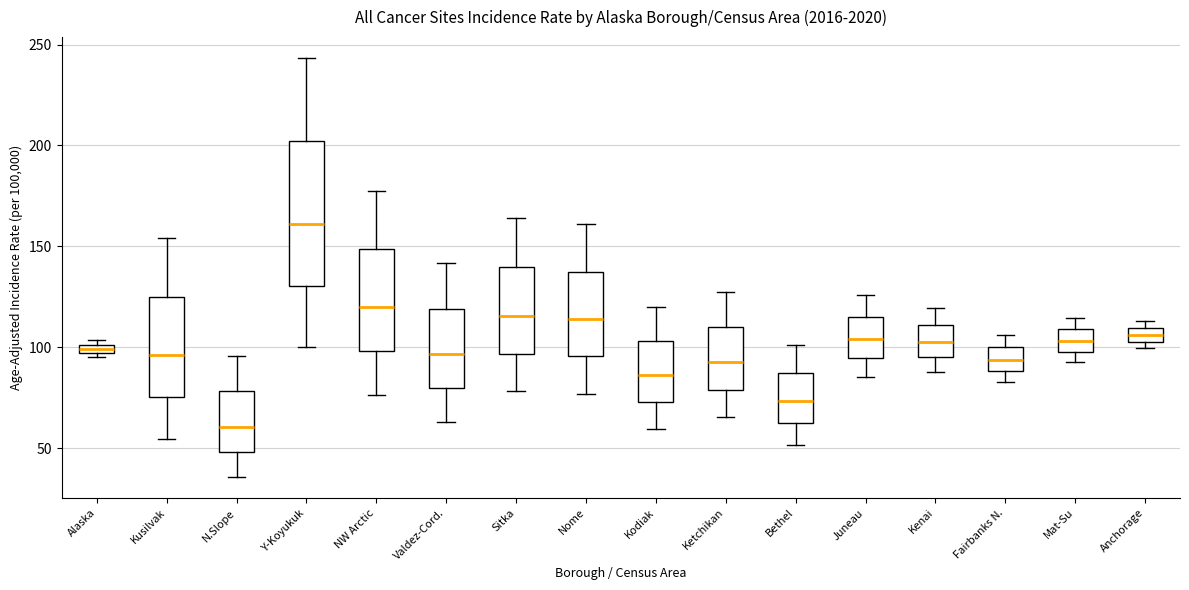

Comparing the boxes themselves (not the whiskers), which one is the tallest?

Y-Koyukuk